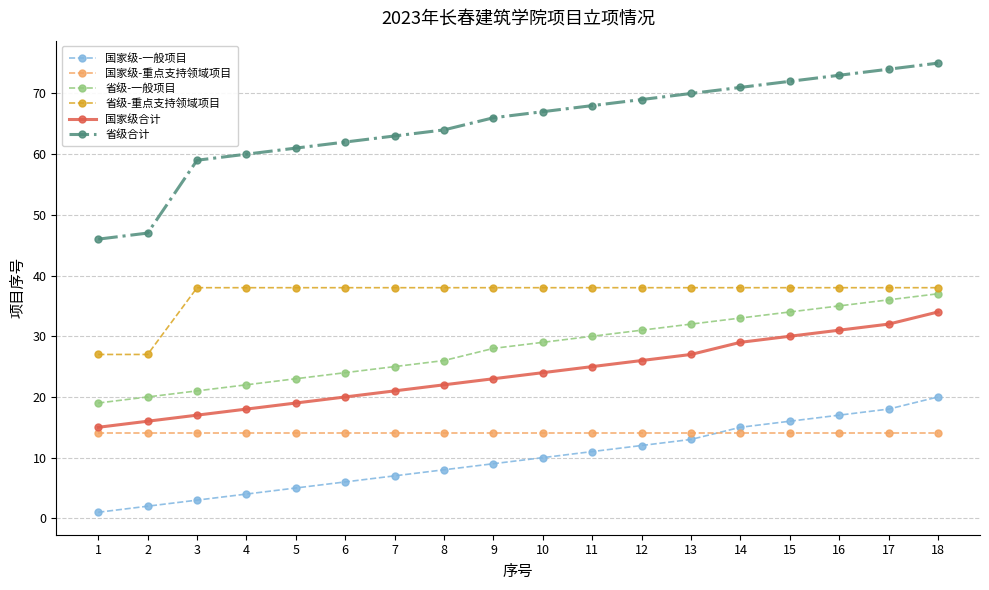

The value of 省级-重点支持领域项目 at 15 is 12. True or false?

False